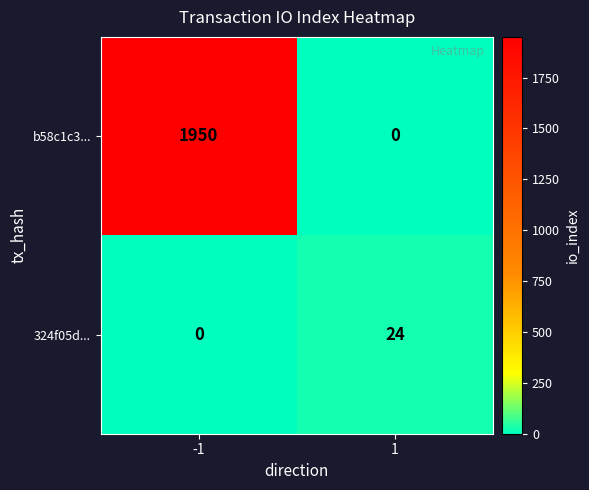

The b58c1c3... series shows 850 at -1. True or false?

False